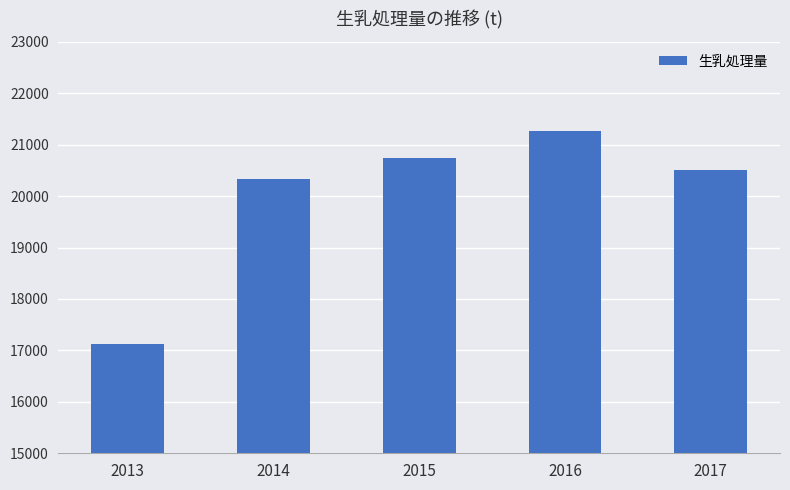

What is the difference between the values at 2013 and 2016?

4142